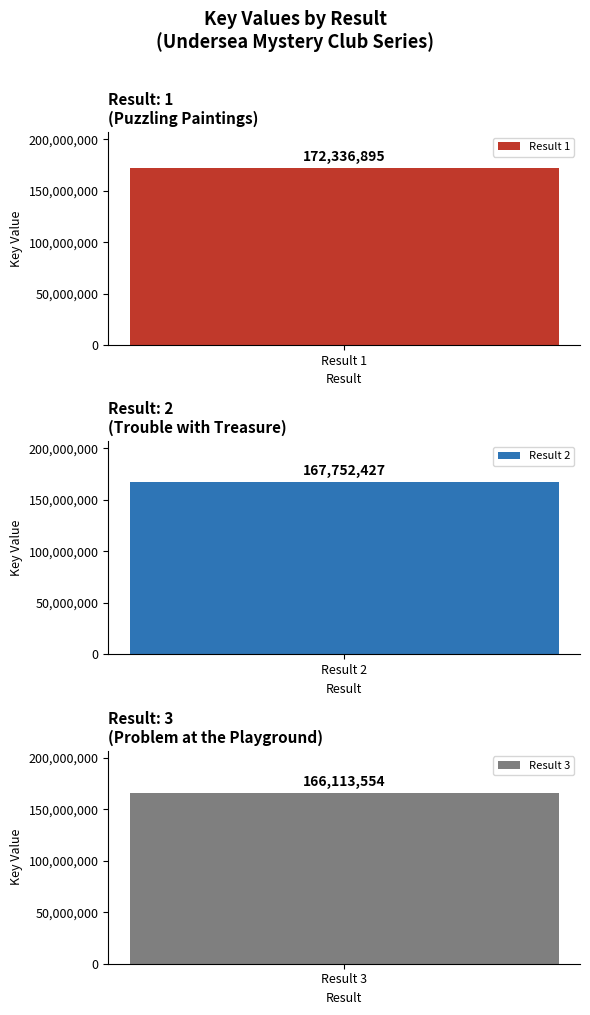

How many values exceed 167752427?

1